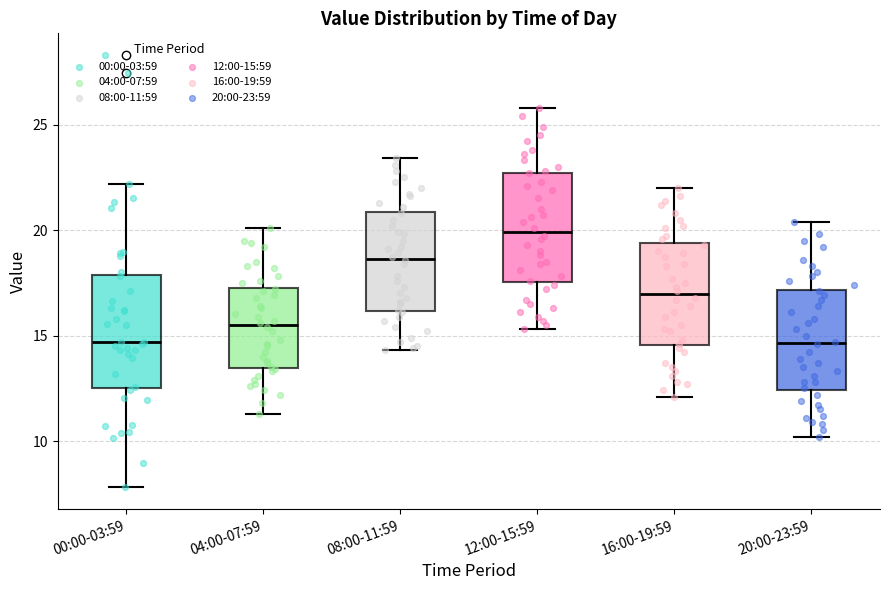

Reading left to right, read every box against the y-axis: the position of its median line, the range the box covers, and the ends of its whiskers. The values are not printed on the chart, so give them approximately, as read against the axis.

00:00-03:59: median 14.5, box 12.5 to 18.0, whiskers 8.0 to 22.0
04:00-07:59: median 15.5, box 13.5 to 17.5, whiskers 11.5 to 20.0
08:00-11:59: median 18.5, box 16.0 to 21.0, whiskers 14.5 to 23.5
12:00-15:59: median 20.0, box 17.5 to 22.5, whiskers 15.5 to 26.0
16:00-19:59: median 17.0, box 14.5 to 19.5, whiskers 12.0 to 22.0
20:00-23:59: median 14.5, box 12.5 to 17.0, whiskers 10.0 to 20.5